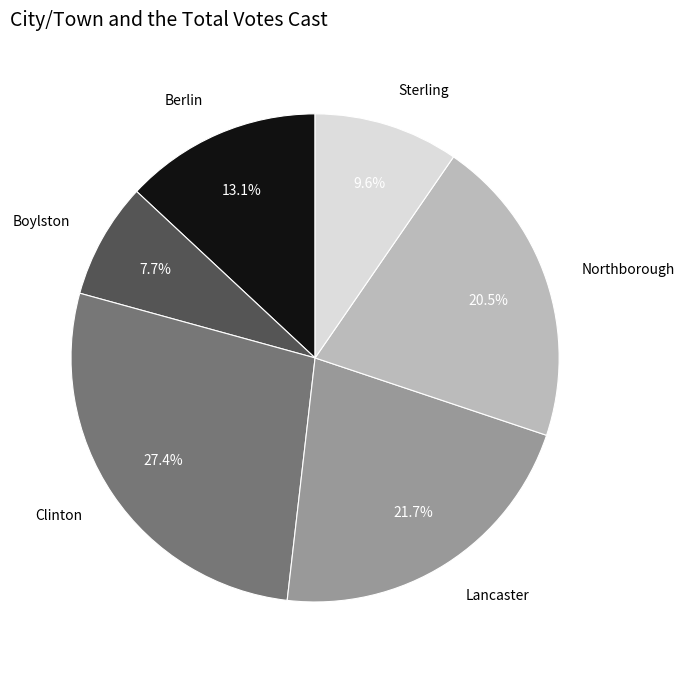

Is there any slice that represents more than half of the pie?

No